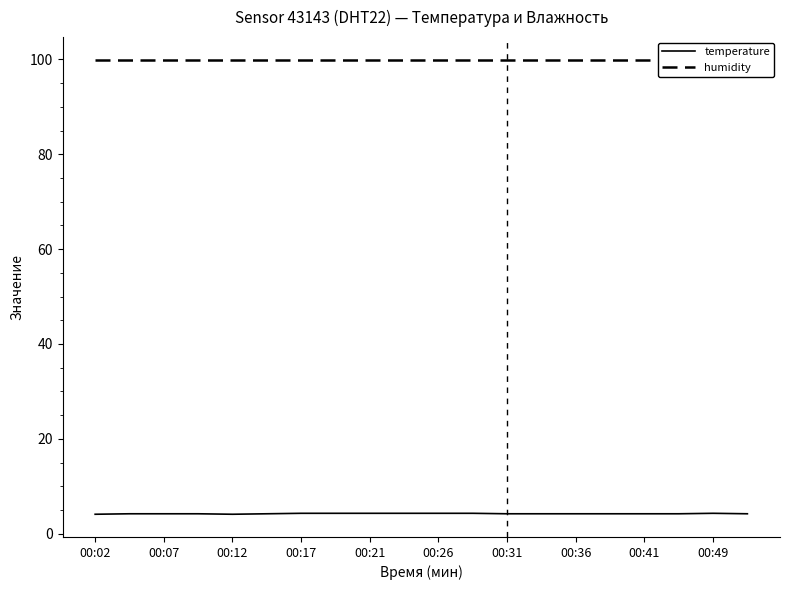

True or false: temperature and humidity intersect in this chart.

False